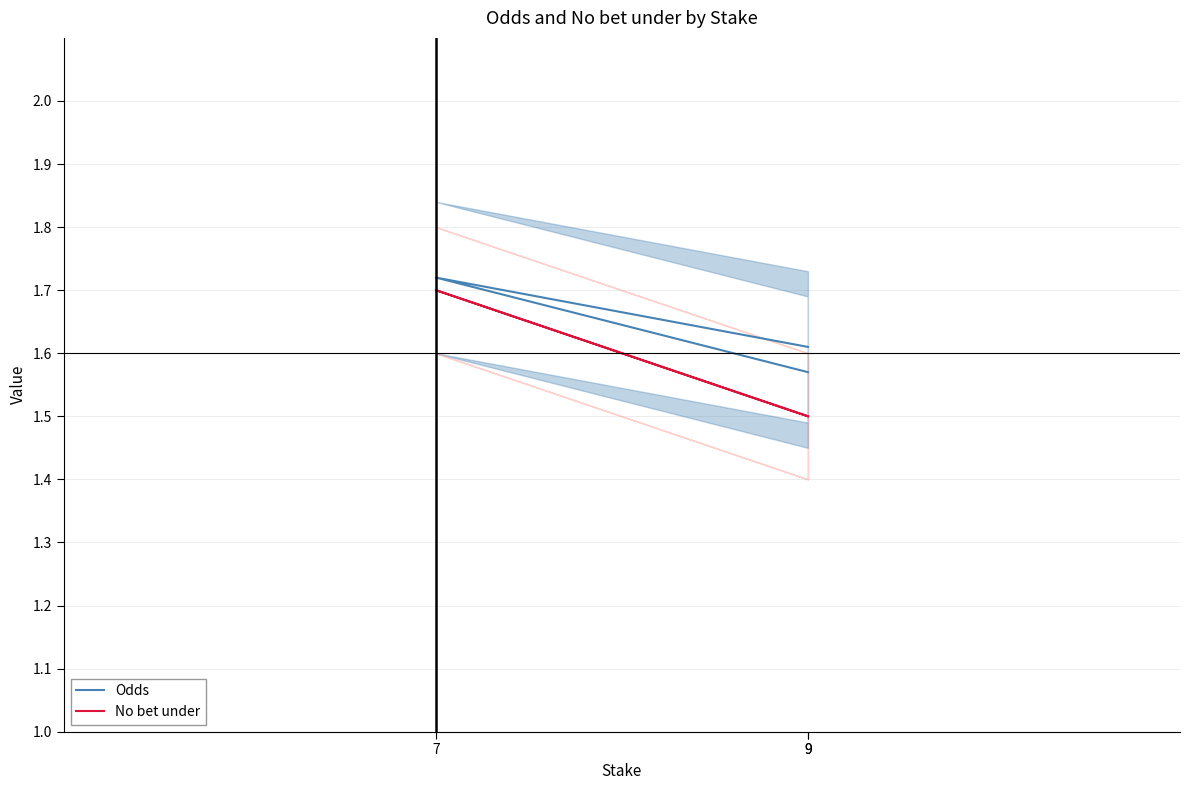

True or false: No bet under has a value of 1.5 at 9.

True